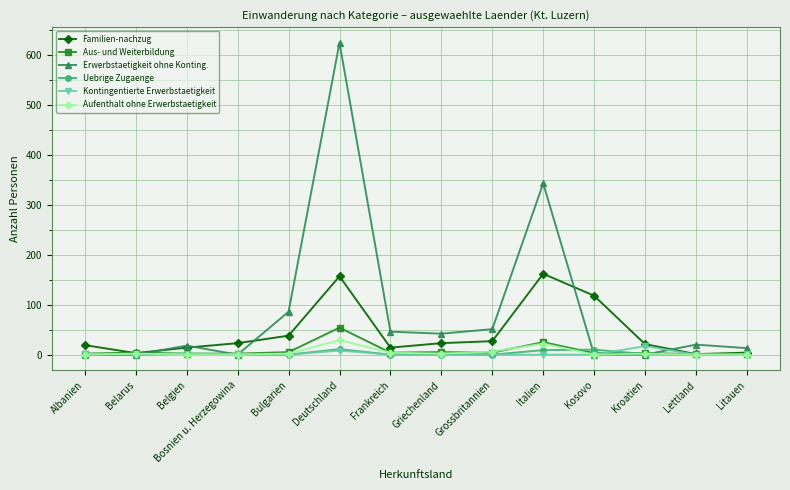

True or false: Erwerbstaetigkeit ohne Konting. has more than 0 interior local peaks.

True